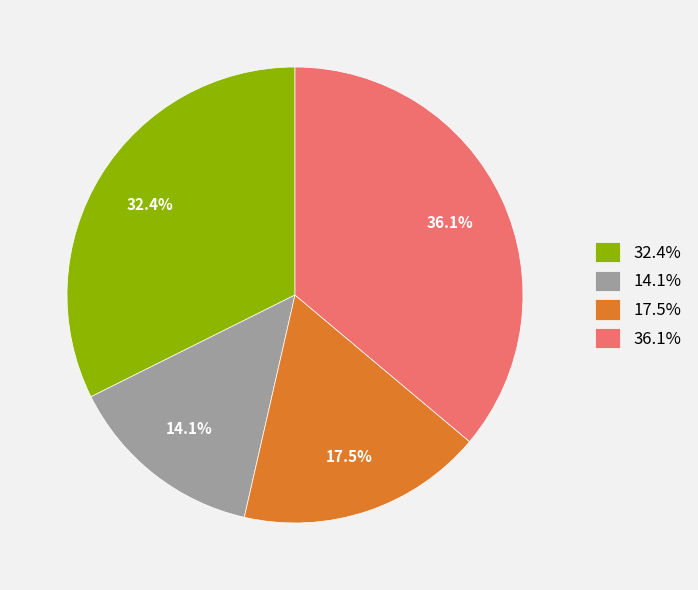

Which category has the smallest portion of the pie?

14.1%